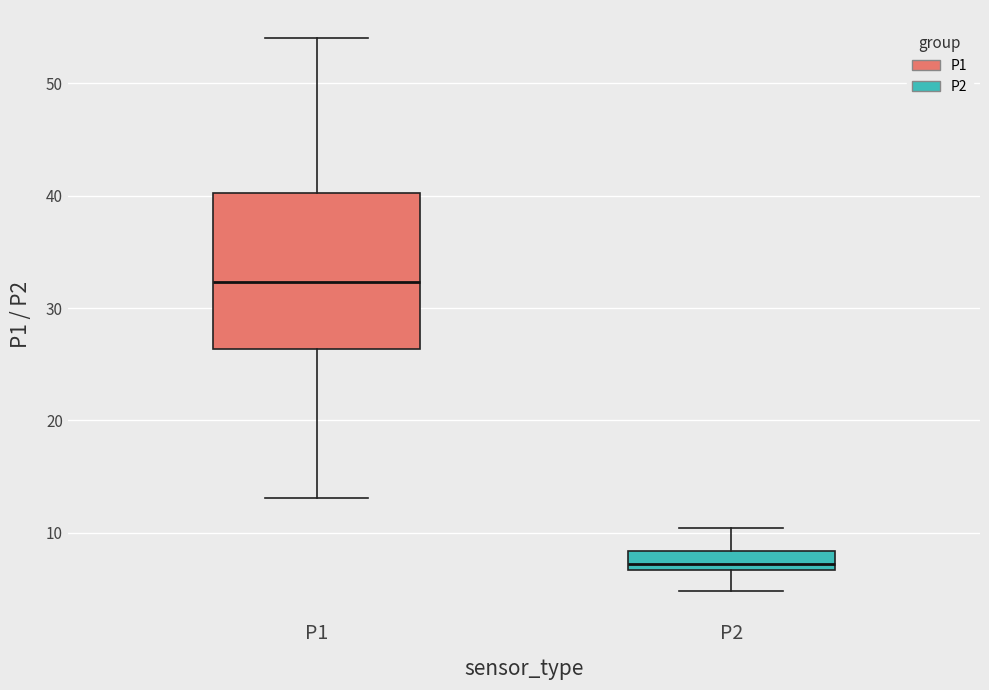

Reading left to right, transcribe this box plot: for each box, give where its median line is, the range the box spans, and where its two whiskers end, as read against the y-axis. The values are not printed on the chart, so give them approximately, as read against the axis.

P1: median 32, box 26 to 40, whiskers 13 to 54
P2: median 7 (just above the box's lower edge), box 7 to 8, whiskers 5 to 10